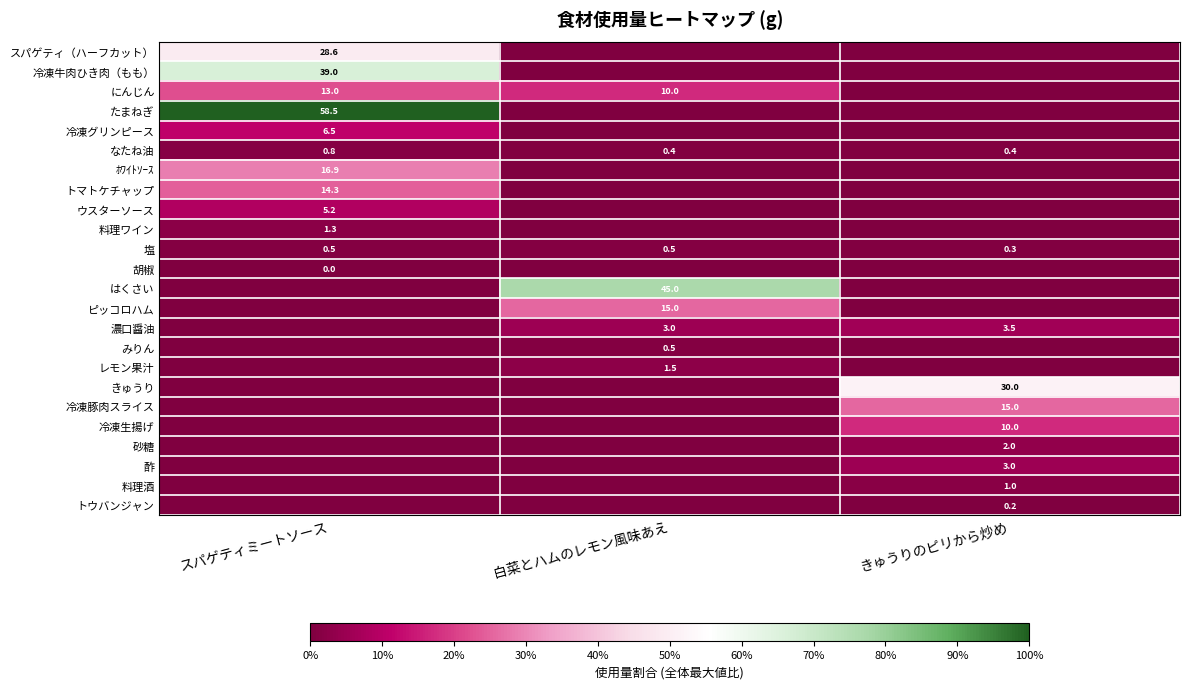

The なたね油 series shows 0.4 at きゅうりのピリから炒め. True or false?

True